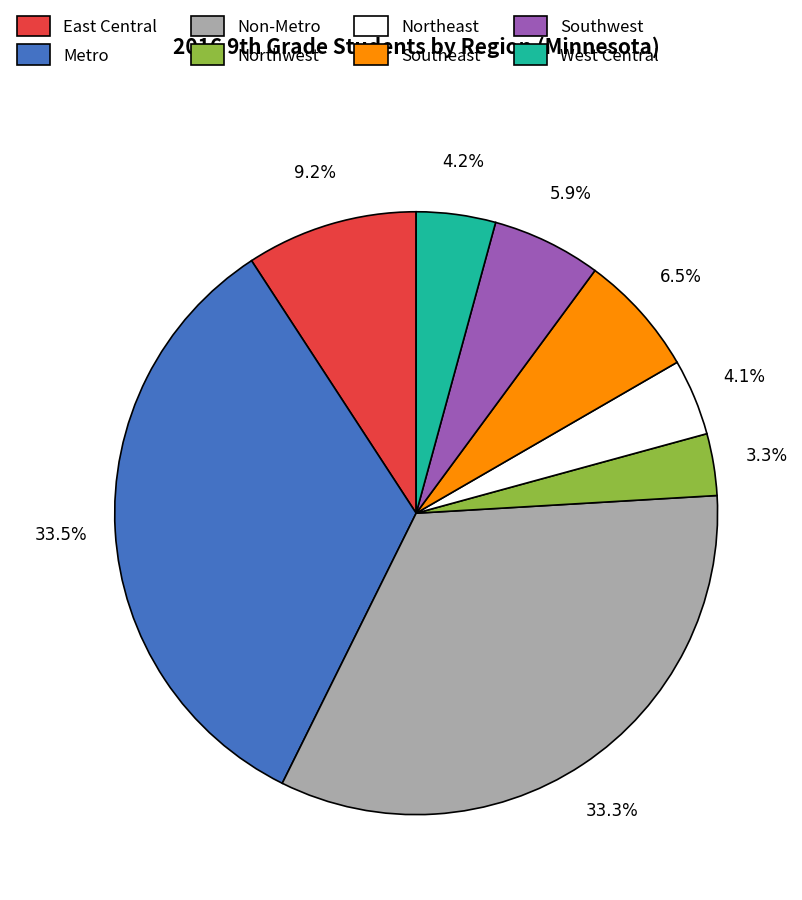

To the nearest percent, what is the difference between the largest and smallest slice percentages?

30%